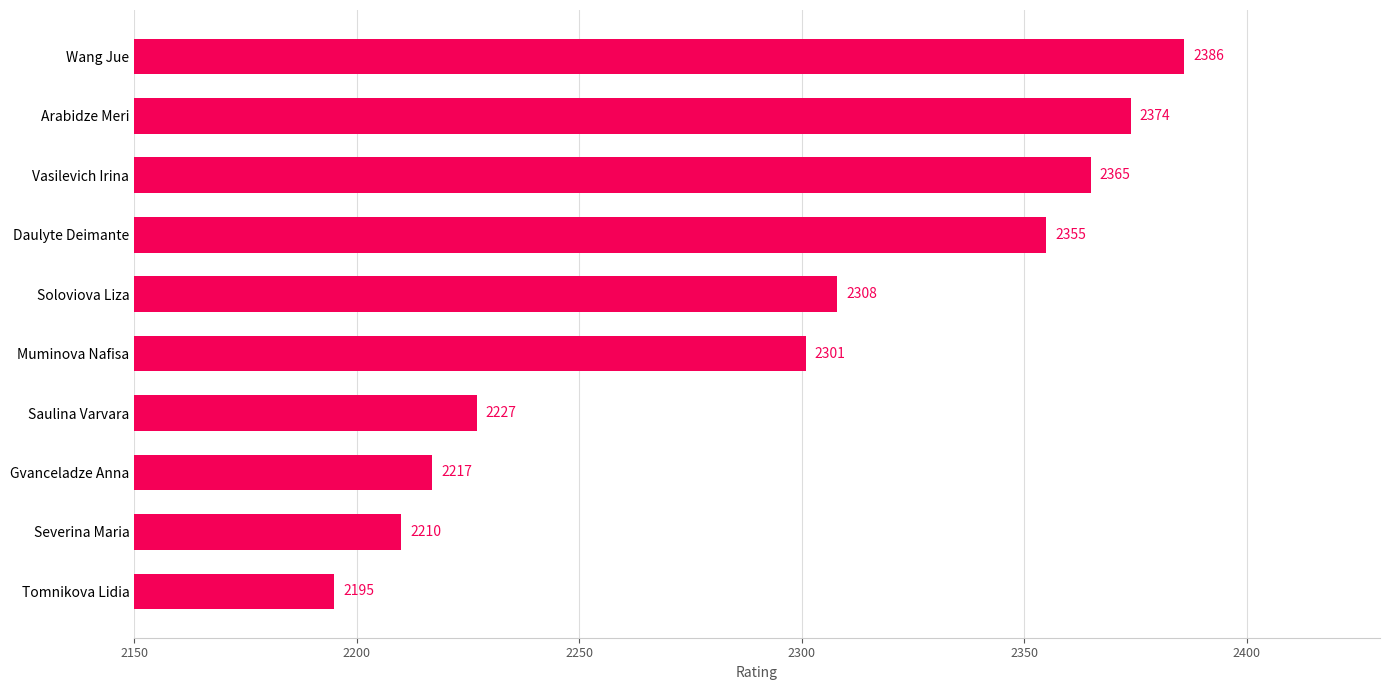

What is the difference between the maximum and second lowest values?

176